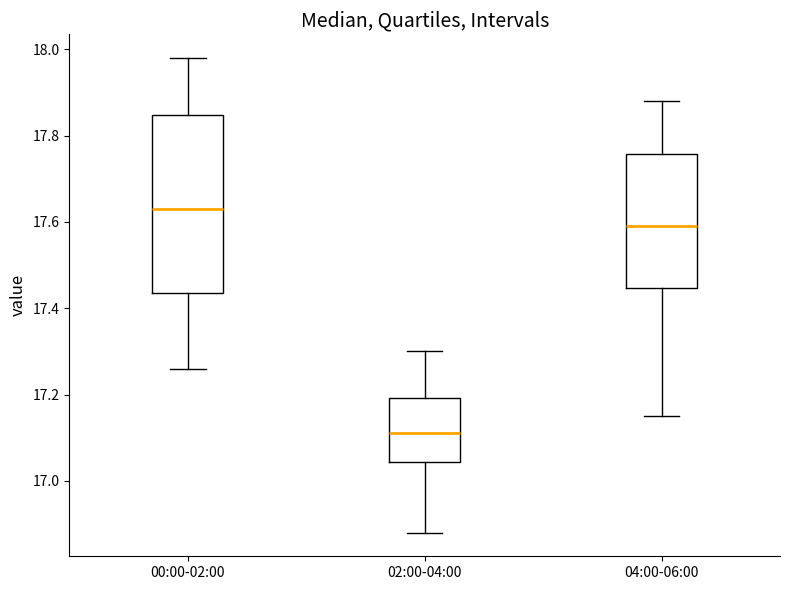

Reading left to right, transcribe this box plot: for each box, give where its median line is, the range the box spans, and where its two whiskers end, as read against the y-axis. The values are not printed on the chart, so give them approximately, as read against the axis.

00:00-02:00: median 17.64, box 17.44 to 17.84, whiskers 17.26 to 17.98
02:00-04:00: median 17.12, box 17.04 to 17.20, whiskers 16.88 to 17.30
04:00-06:00: median 17.60, box 17.44 to 17.76, whiskers 17.16 to 17.88